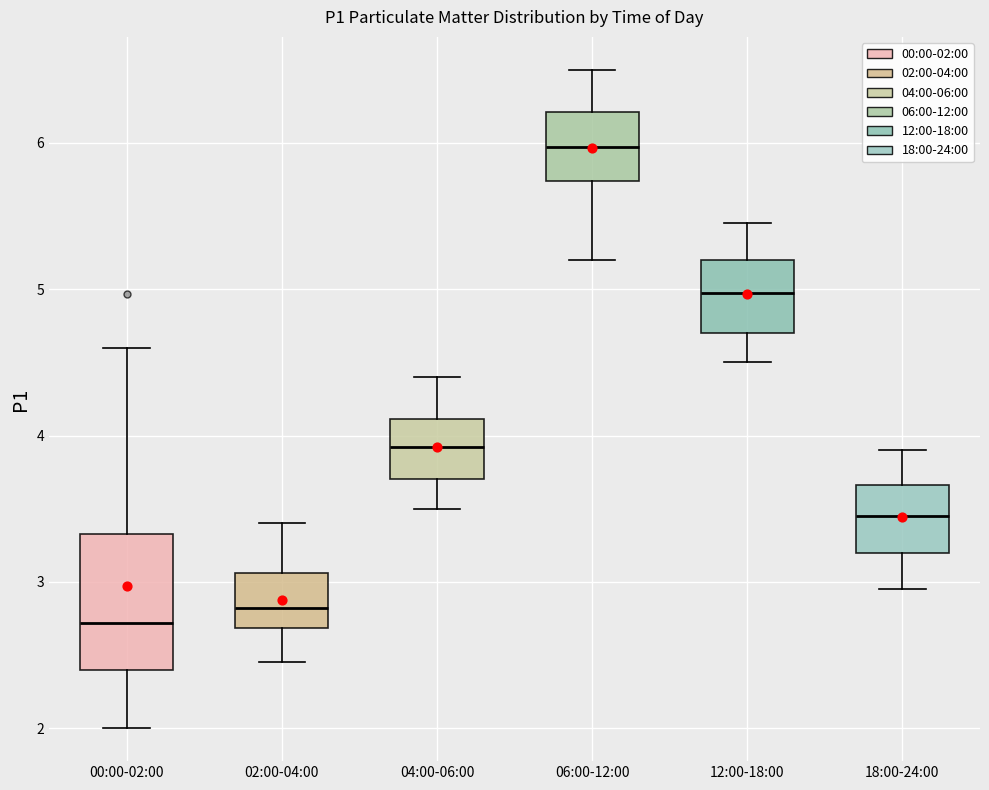

Where does the lower whisker of the box for 12:00-18:00 end on the y-axis? The values are not printed on the chart, so give them approximately, as read against the axis.

4.5